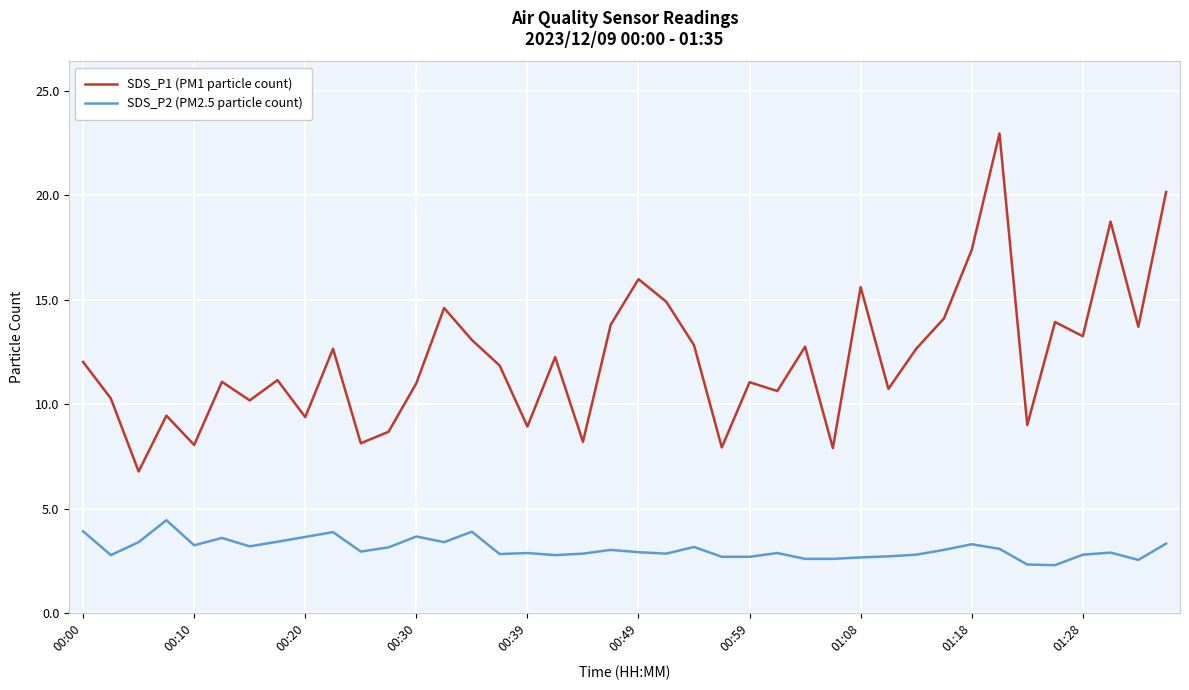

List the series in order of their peak value, highest first.

SDS_P1 (PM1 particle count), SDS_P2 (PM2.5 particle count)